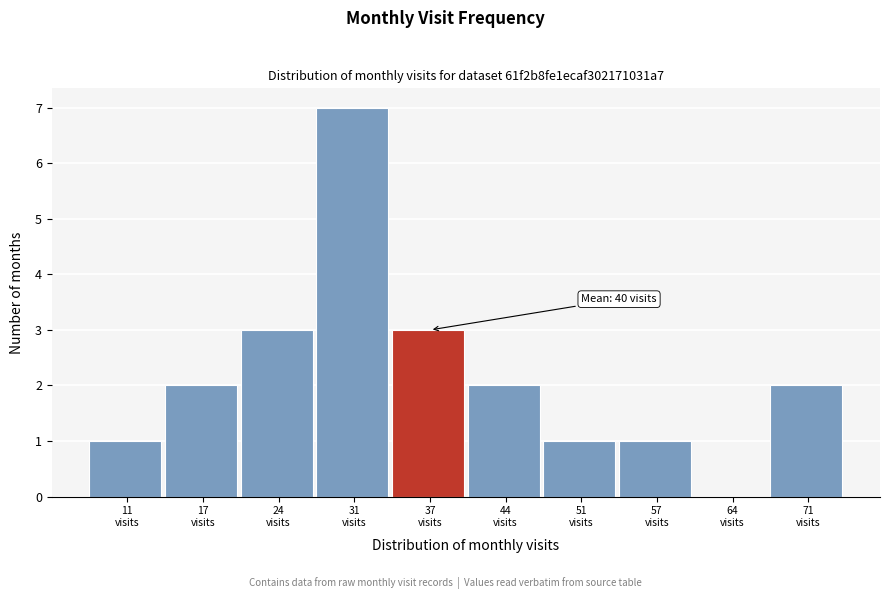

What is the maximum value shown in the chart?

7